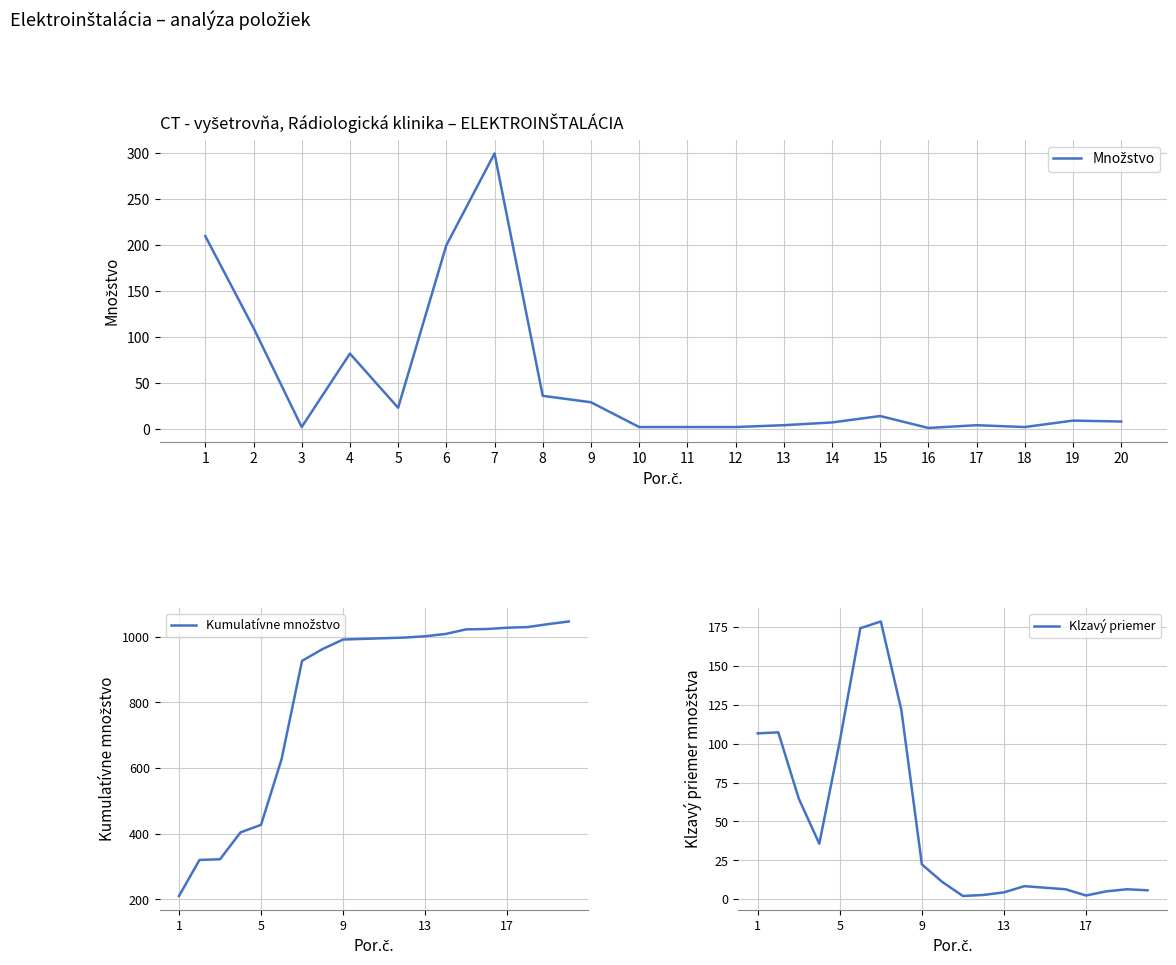

True or false: Klzavý priemer and Kumulatívne množstvo cross at least once.

False